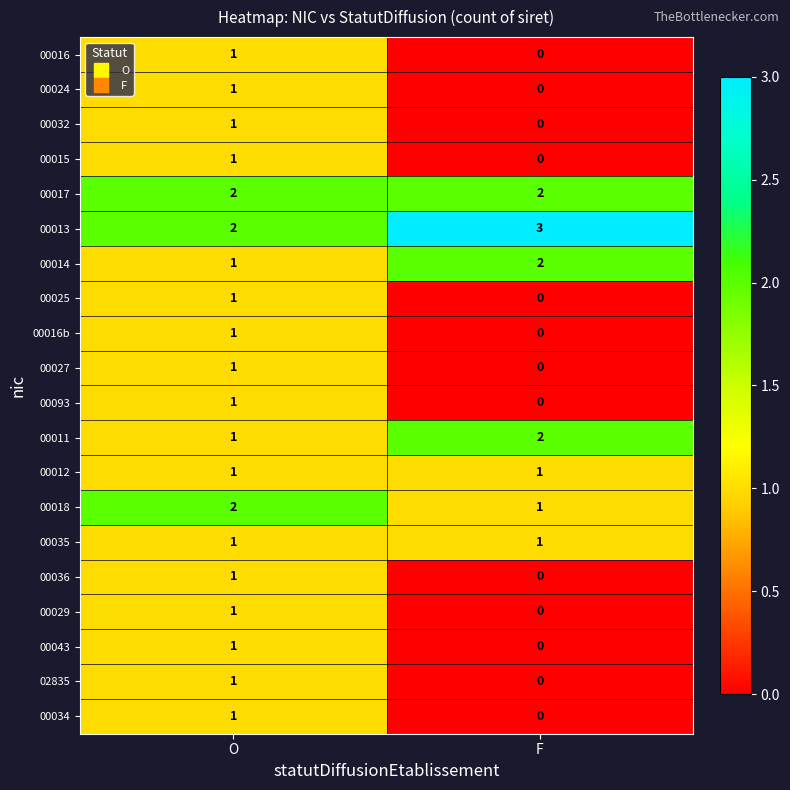

What is the spread (max minus min) of values at F?

3